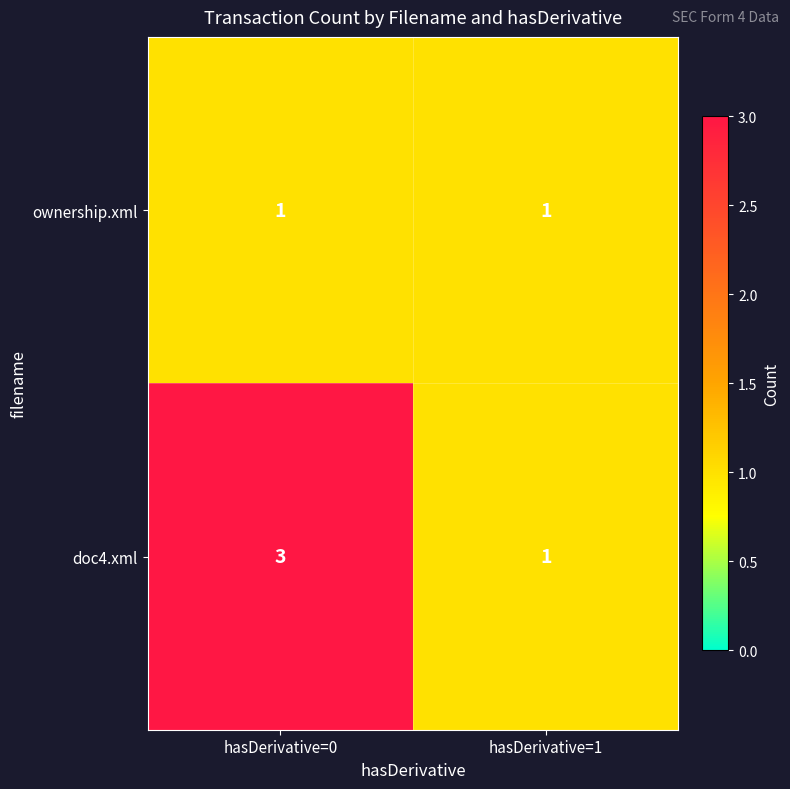

Reading left to right, extract all data points from this chart.

ownership.xml: 1	1
doc4.xml: 3	1